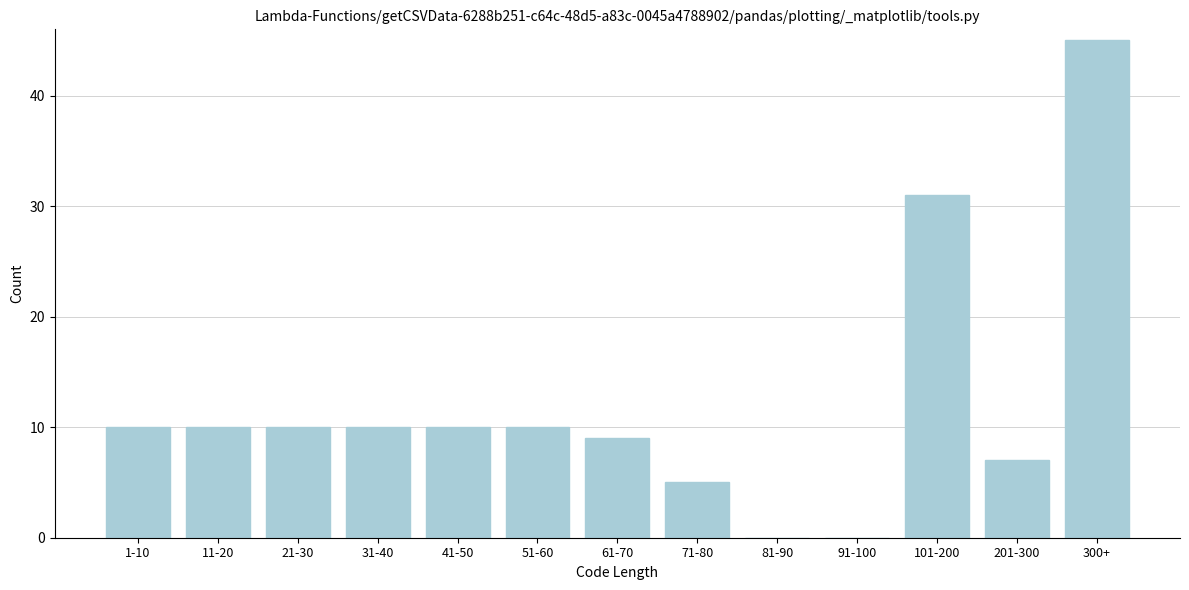

Reading right to left, extract all data points from this chart.

300+=45	201-300=7	101-200=31	91-100=0	81-90=0	71-80=5	61-70=9	51-60=10	41-50=10	31-40=10	21-30=10	11-20=10	1-10=10